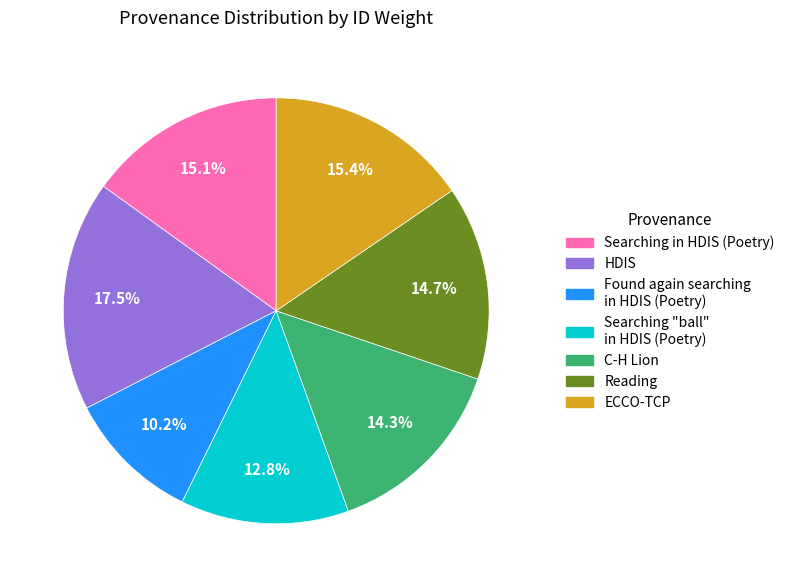

To the nearest percent, what is the average slice percentage?

14%